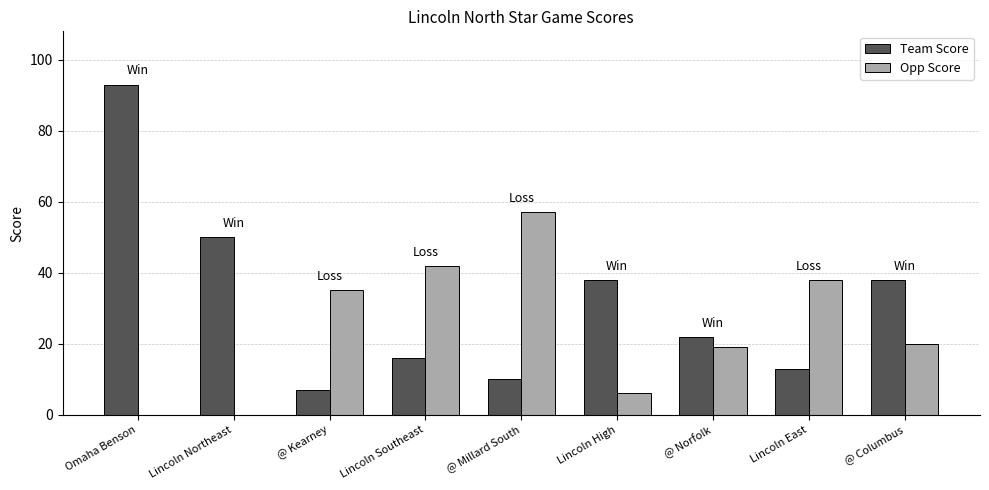

Reading left to right, what are all the values shown in this chart?

Team Score: Omaha Benson=93	Lincoln Northeast=50	@ Kearney=7	Lincoln Southeast=16	@ Millard South=10	Lincoln High=38	@ Norfolk=22	Lincoln East=13	@ Columbus=38
Opp Score: Omaha Benson=0	Lincoln Northeast=0	@ Kearney=35	Lincoln Southeast=42	@ Millard South=57	Lincoln High=6	@ Norfolk=19	Lincoln East=38	@ Columbus=20